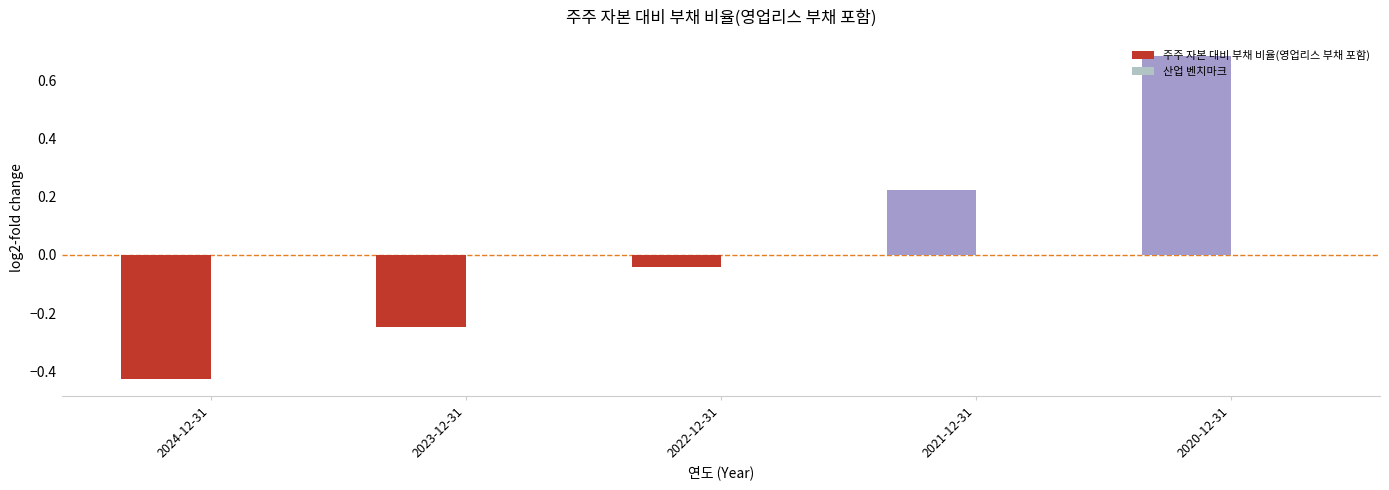

List the labels in order of value, smallest first.

2024-12-31, 2023-12-31, 2022-12-31, 2021-12-31, 2020-12-31